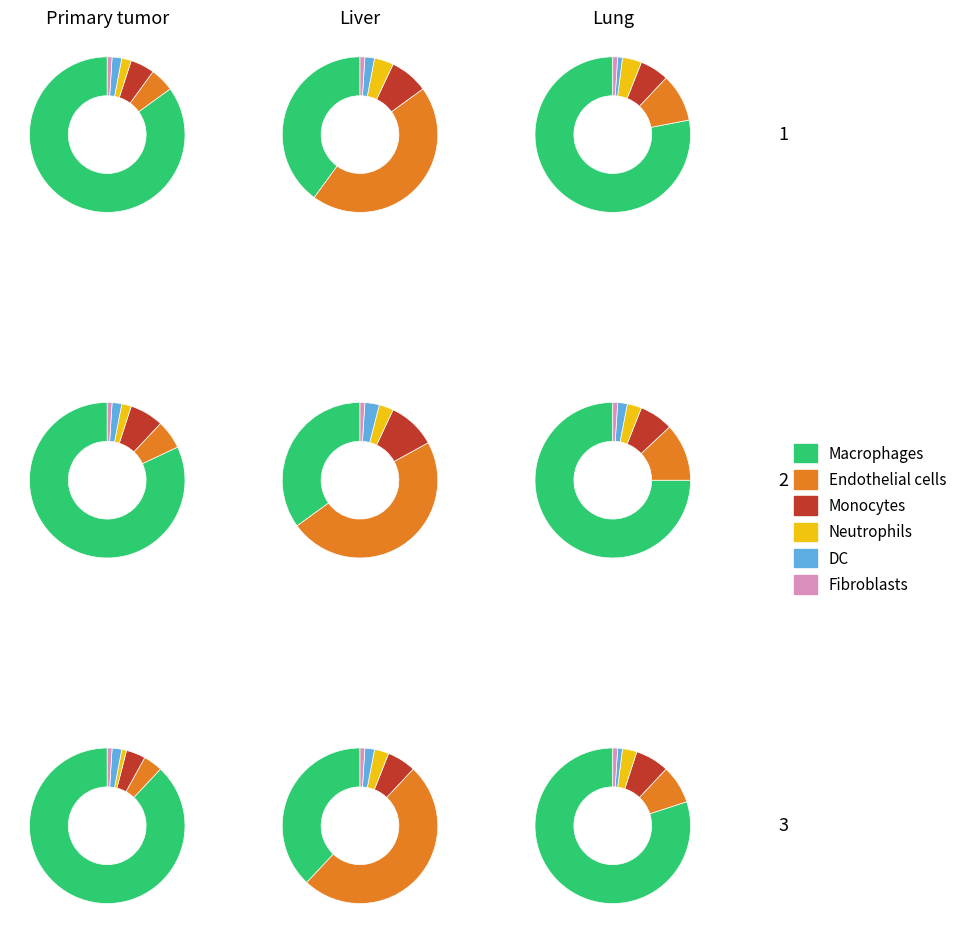

Does 6 represent more than half of the total?

No